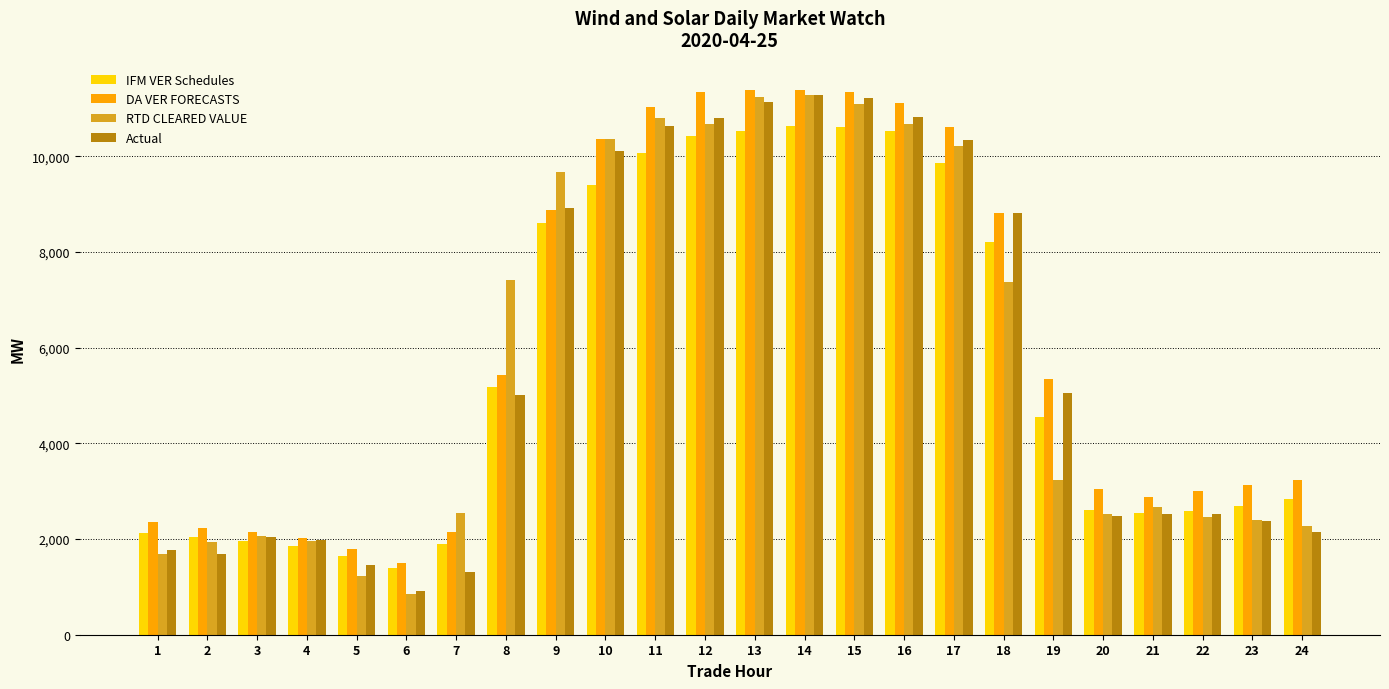

How many bars are there in each group?

4